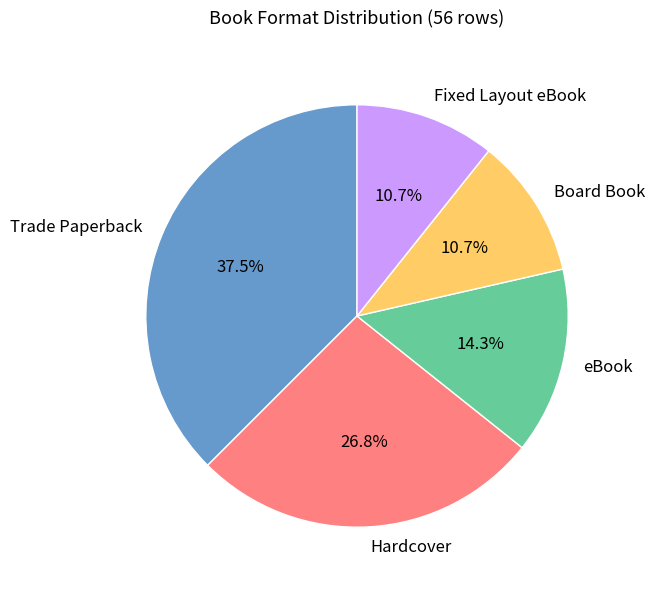

Count the number of slices in the pie.

5